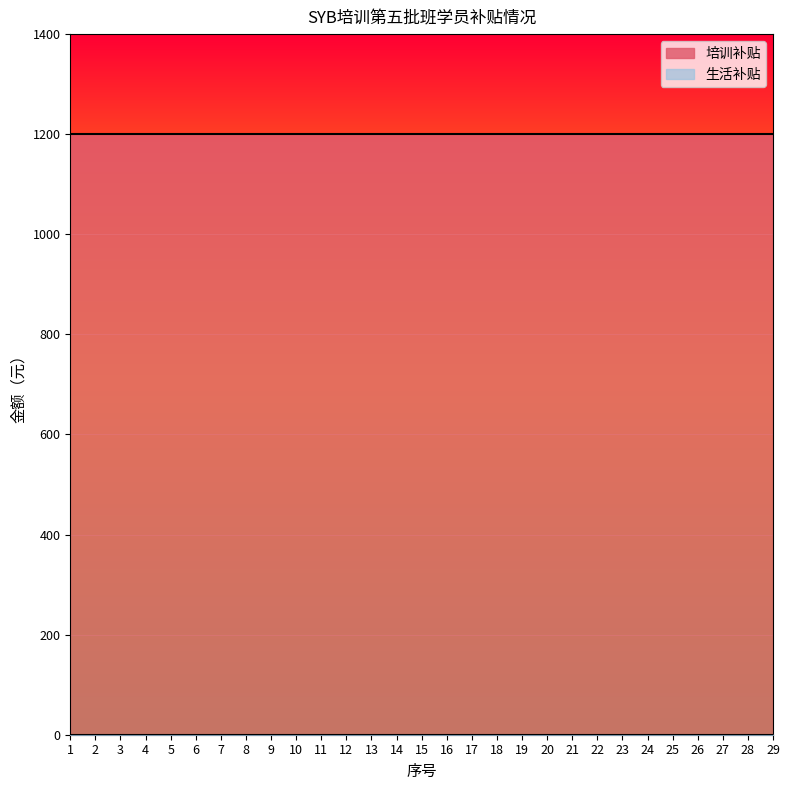

At which category does the chart reach its peak across all series?

1